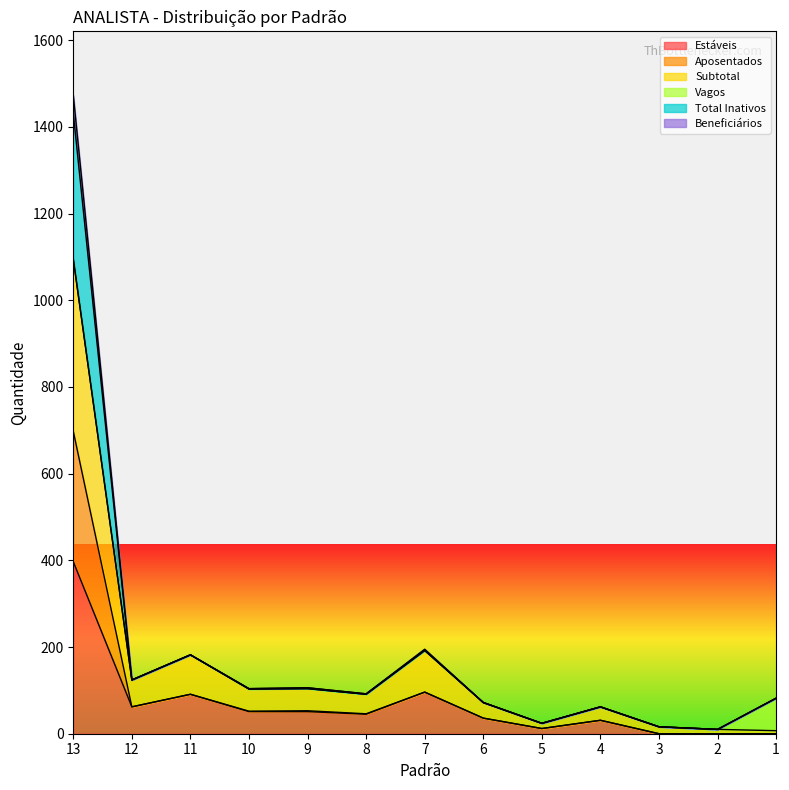

The Estáveis series shows 397 at 13. True or false?

True